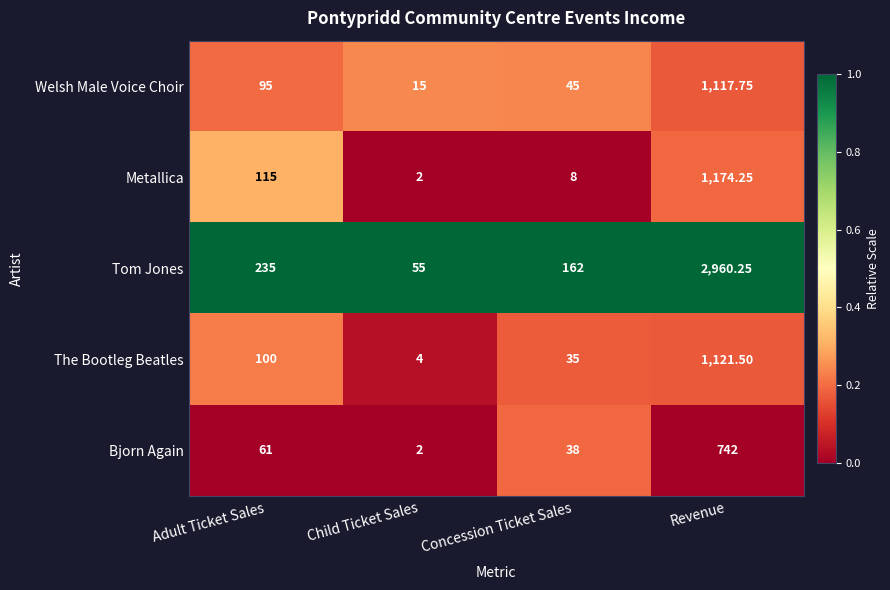

Which category has the lowest value across all series?

Child Ticket Sales